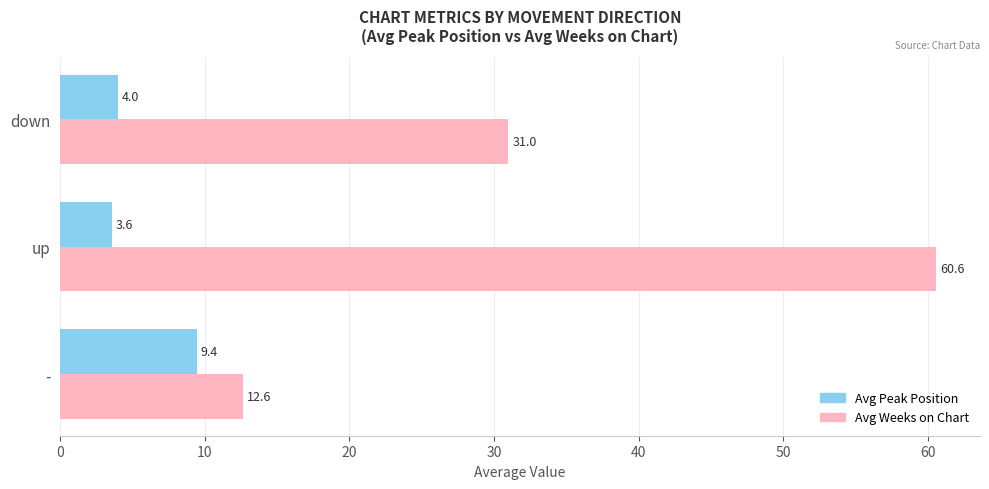

What is the maximum value shown in the chart?

60.6